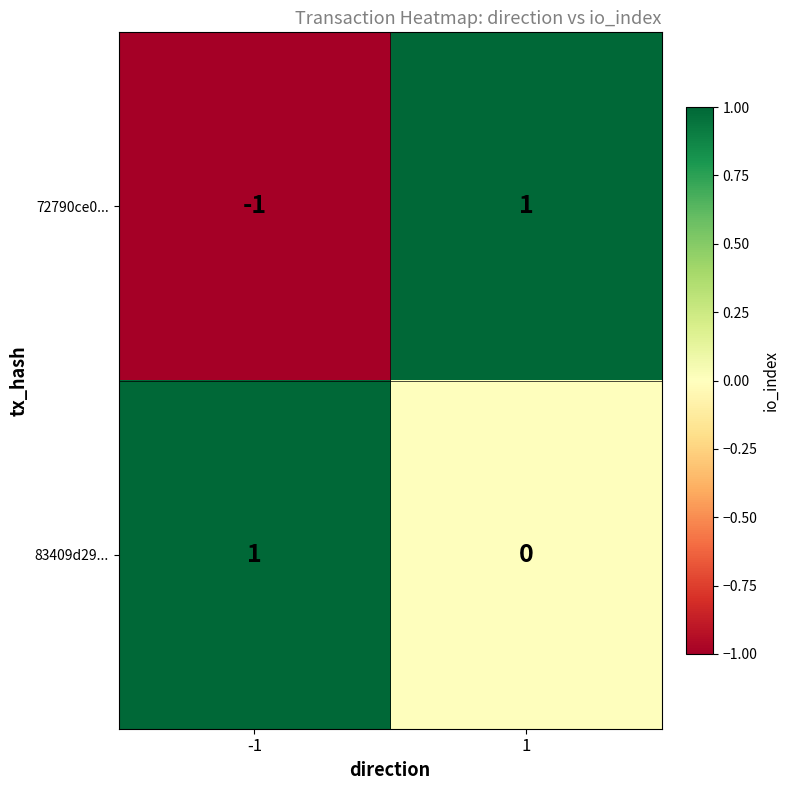

Reading left to right, transcribe all the data shown in this chart.

72790ce0...: -1=-1	1=1
83409d29...: -1=1	1=0